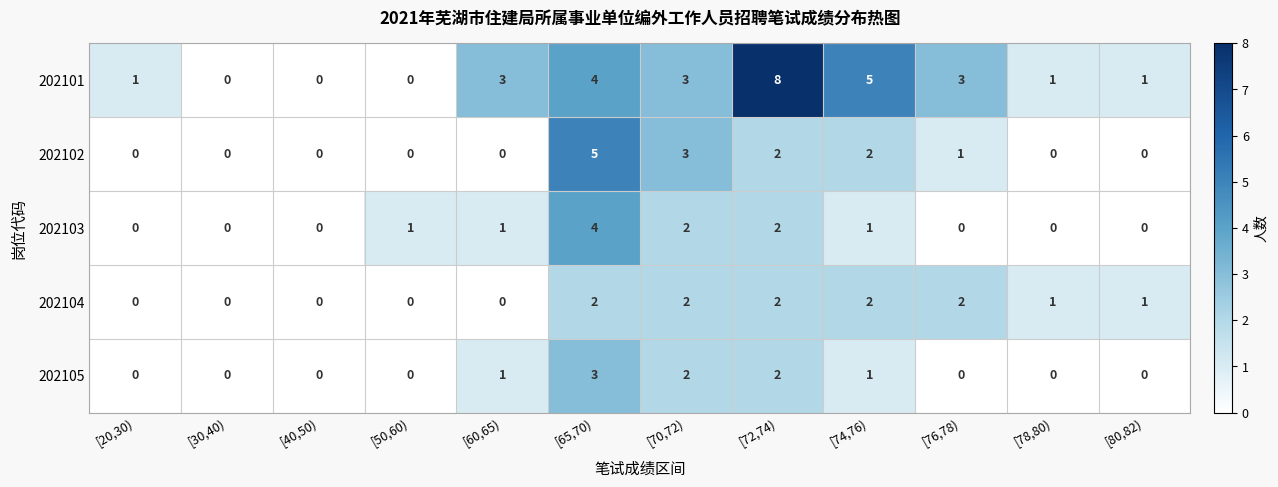

The 202104 series shows 0 at [50,60). True or false?

True